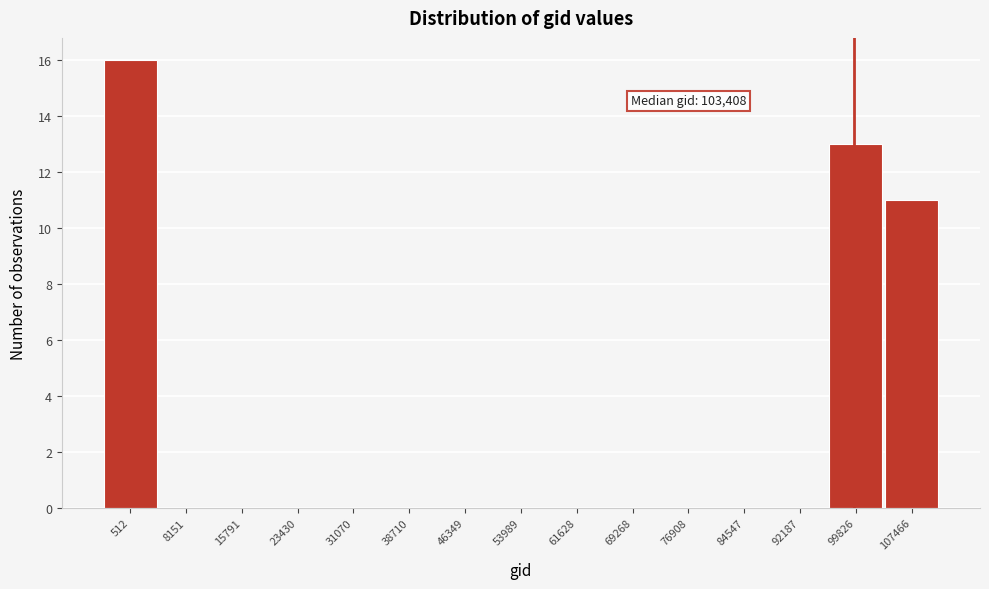

Reading left to right, extract all data points from this chart.

512=16	8151=0	15791=0	23430=0	31070=0	38710=0	46349=0	53989=0	61628=0	69268=0	76908=0	84547=0	92187=0	99826=13	107466=11